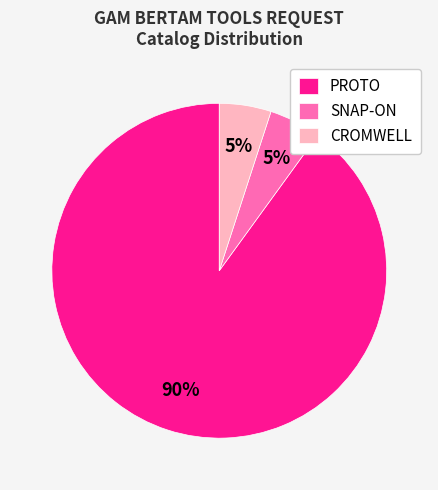

Combined, do PROTO and SNAP-ON account for over 50%?

Yes